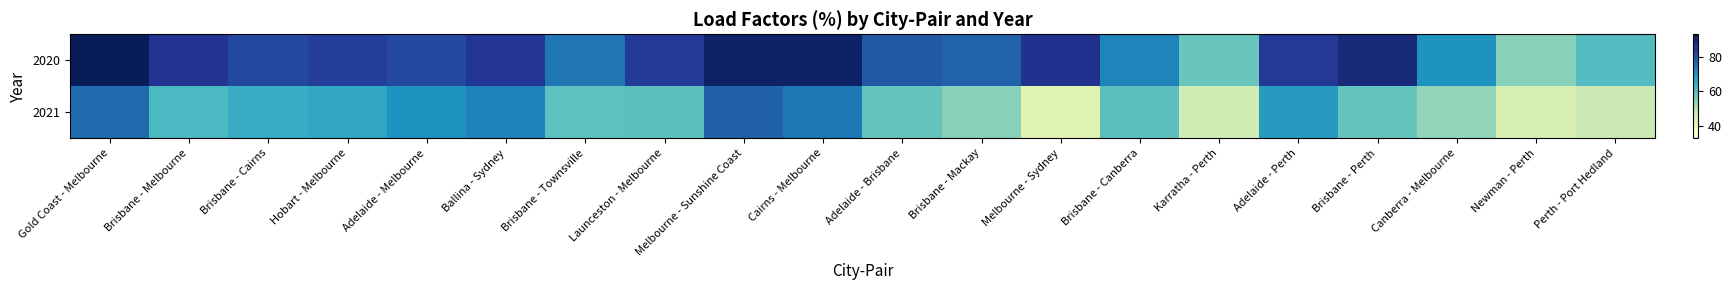

Between Newman - Perth and Ballina - Sydney, which is larger?

Ballina - Sydney